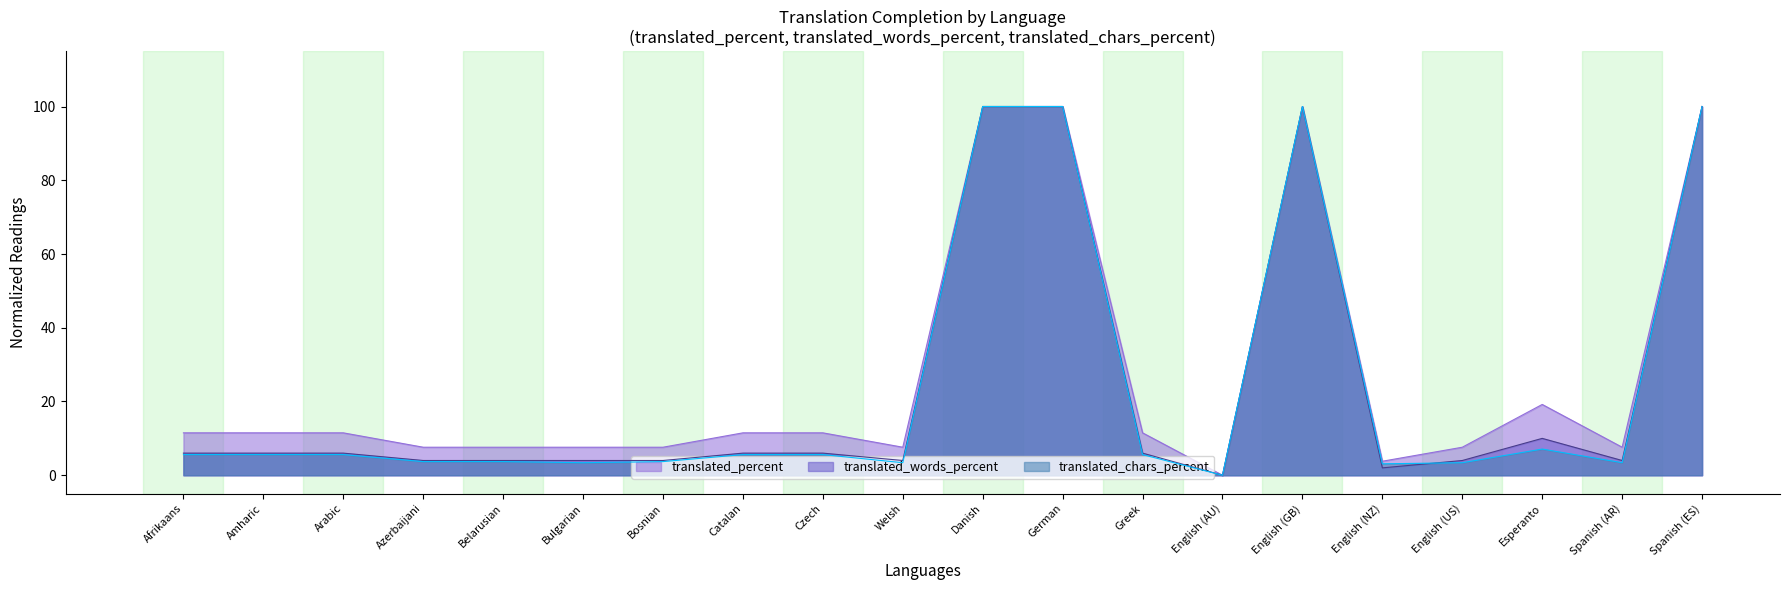

Reading left to right, what are all the values shown in this chart?

translated_percent: Afrikaans=11.5	Amharic=11.5	Arabic=11.5	Azerbaijani=7.6	Belarusian=7.6	Bulgarian=7.6	Bosnian=7.6	Catalan=11.5	Czech=11.5	Welsh=7.6	Danish=100.0	German=100.0	Greek=11.5	English (AU)=0.0	English (GB)=100.0	English (NZ)=3.8	English (US)=7.6	Esperanto=19.2	Spanish (AR)=7.6	Spanish (ES)=100.0
translated_words_percent: Afrikaans=6.0	Amharic=6.0	Arabic=6.0	Azerbaijani=4.0	Belarusian=4.0	Bulgarian=4.0	Bosnian=4.0	Catalan=6.0	Czech=6.0	Welsh=4.0	Danish=100.0	German=100.0	Greek=6.0	English (AU)=0.0	English (GB)=100.0	English (NZ)=2.0	English (US)=4.0	Esperanto=10.0	Spanish (AR)=4.0	Spanish (ES)=100.0
translated_chars_percent: Afrikaans=5.6	Amharic=5.6	Arabic=5.6	Azerbaijani=3.7	Belarusian=3.7	Bulgarian=3.4	Bosnian=3.7	Catalan=5.6	Czech=5.6	Welsh=3.4	Danish=100.0	German=100.0	Greek=5.6	English (AU)=0.0	English (GB)=100.0	English (NZ)=3.1	English (US)=3.4	Esperanto=7.1	Spanish (AR)=3.4	Spanish (ES)=100.0